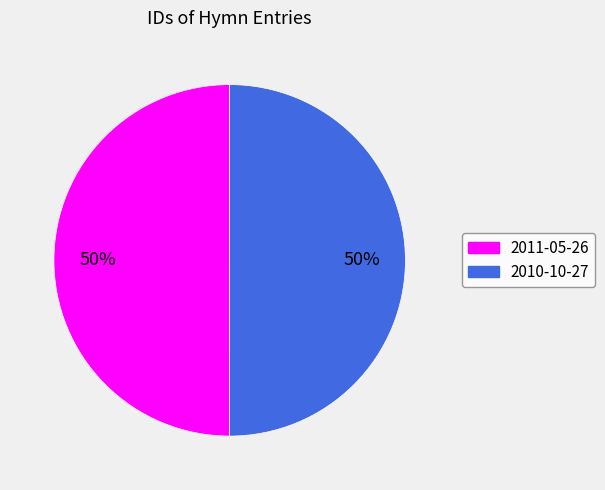

To the nearest percent, what percentage of the pie is 2010-10-27?

50%